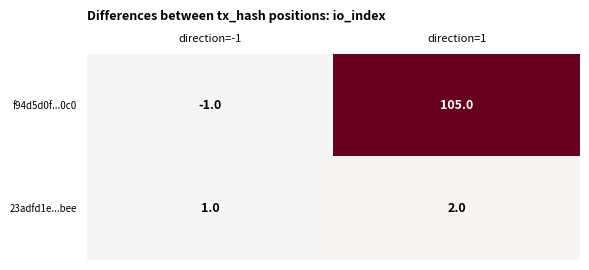

What is the sum of all 23adfd1e...bee values?

3